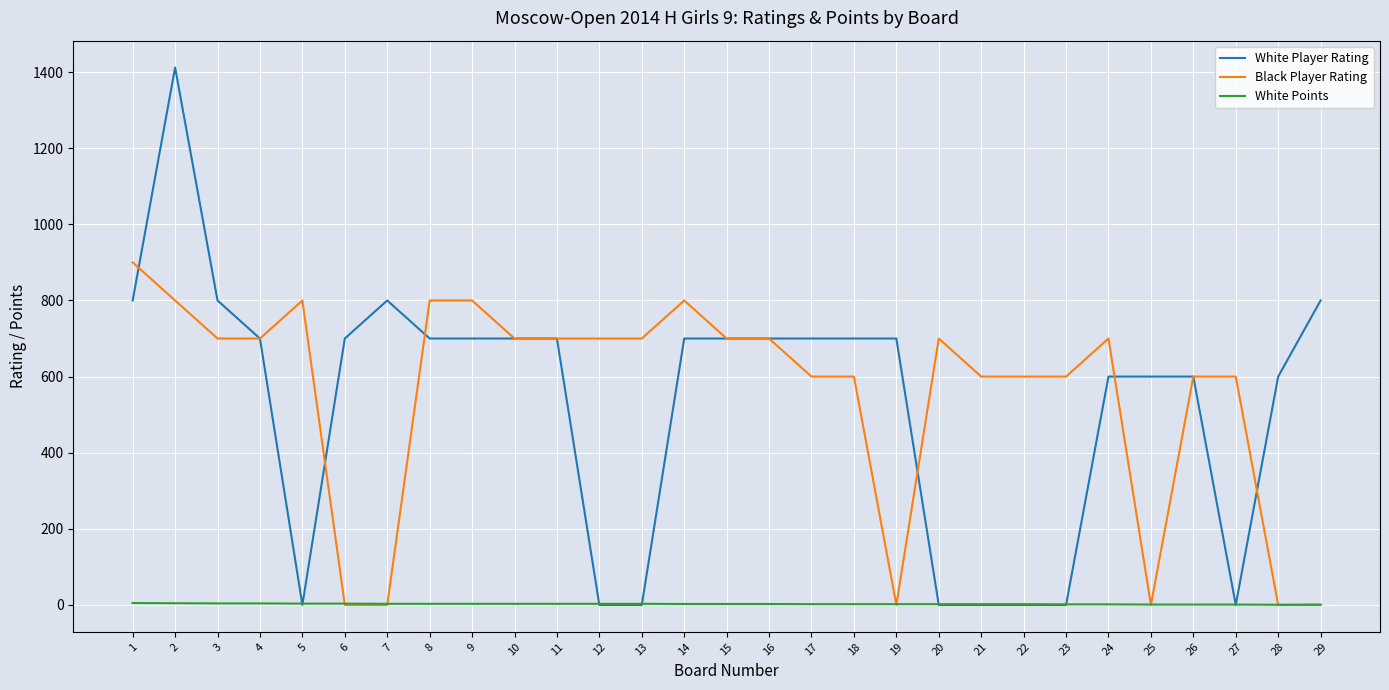

What is the sum of all White Player Rating values?

15412.0